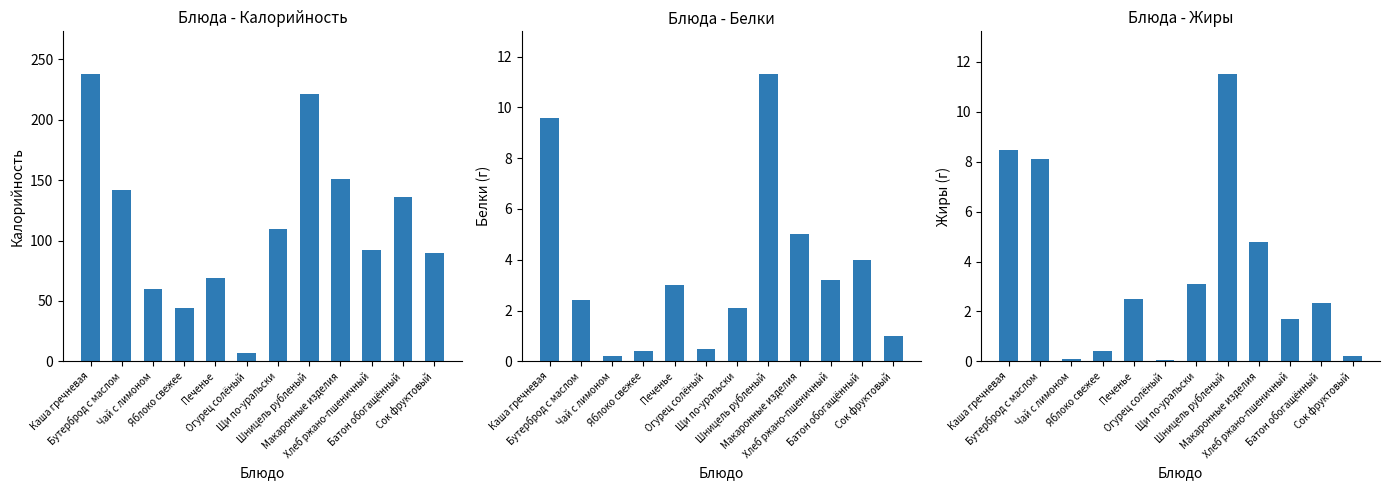

Reading right to left, what are all the values shown in this chart?

Калорийность: Сок фруктовый=90.0	Батон обогащённый=136.0	Хлеб ржано-пшеничный=92.0	Макаронные изделия=151.0	Шницель рубленый=221.0	Щи по-уральски=109.2	Огурец солёный=6.6	Печенье=69.0	Яблоко свежее=44.4	Чай с лимоном=60.0	Бутерброд с маслом=142.0	Каша гречневая=237.5
Белки: Сок фруктовый=1.0	Батон обогащённый=4.0	Хлеб ржано-пшеничный=3.2	Макаронные изделия=5.0	Шницель рубленый=11.3	Щи по-уральски=2.1	Огурец солёный=0.5	Печенье=3.0	Яблоко свежее=0.4	Чай с лимоном=0.2	Бутерброд с маслом=2.4	Каша гречневая=9.6
Жиры: Сок фруктовый=0.2	Батон обогащённый=2.3	Хлеб ржано-пшеничный=1.7	Макаронные изделия=4.8	Шницель рубленый=11.5	Щи по-уральски=3.1	Огурец солёный=0.1	Печенье=2.5	Яблоко свежее=0.4	Чай с лимоном=0.1	Бутерброд с маслом=8.1	Каша гречневая=8.5